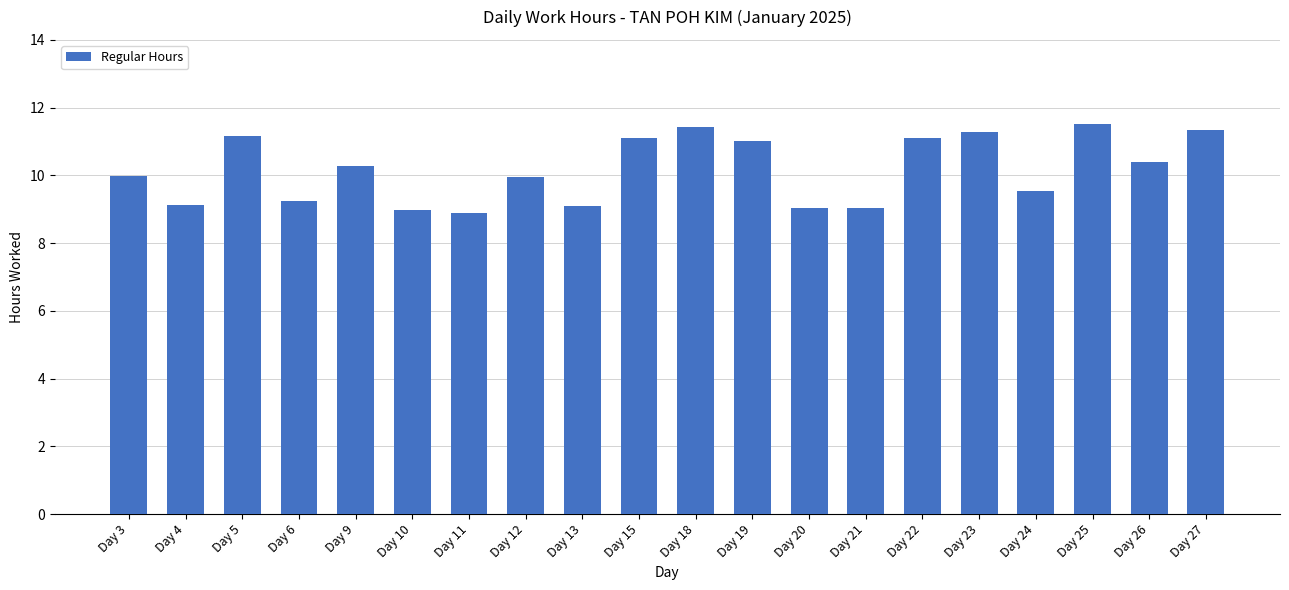

What is the average value?

10.2